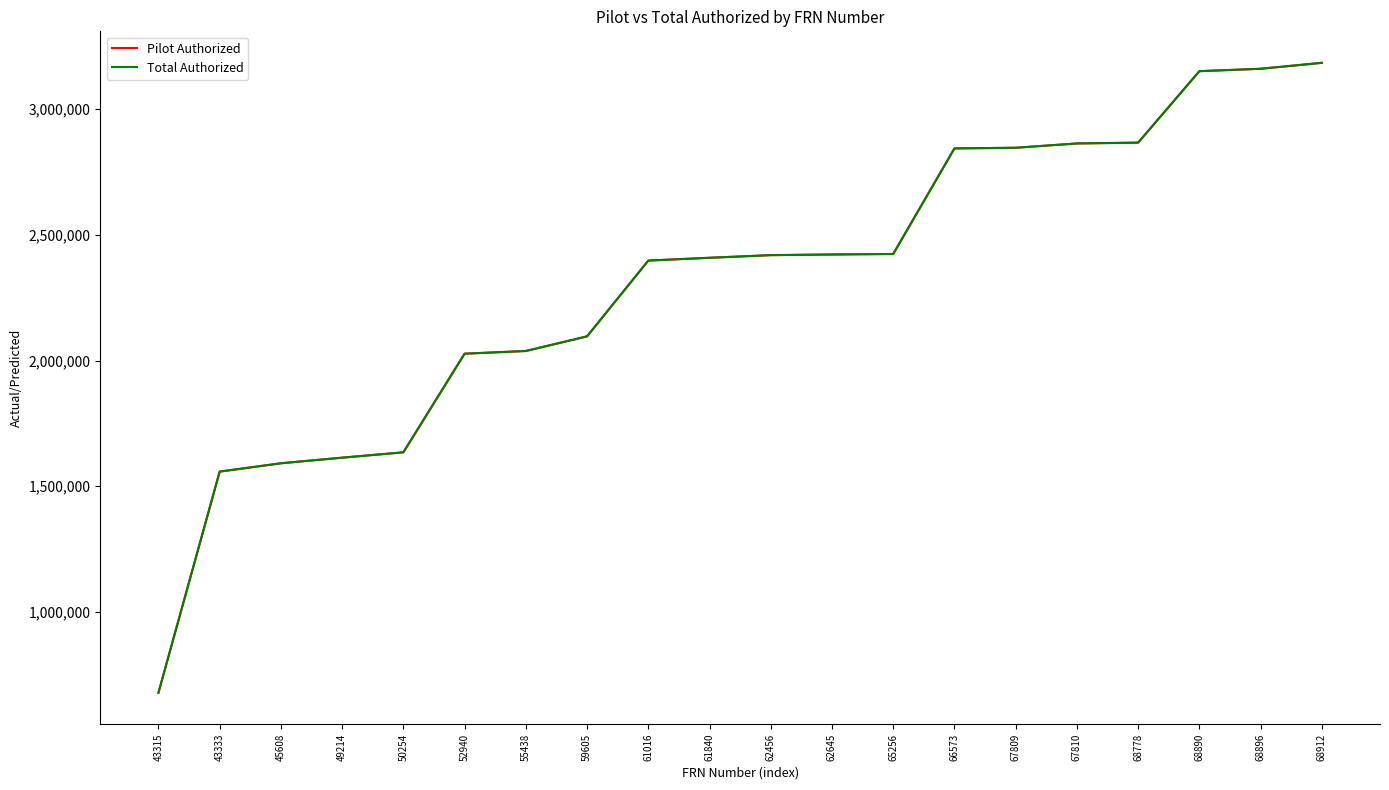

Is the value of Pilot Authorized at 52940 greater than the value of Total Authorized at 67809?

No